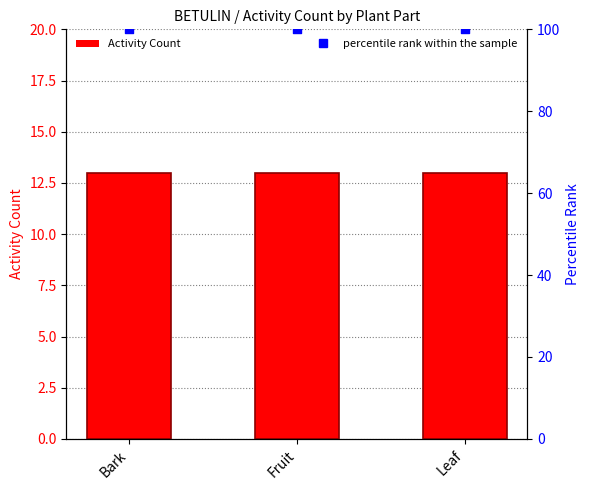

Which series has the largest total across all categories?

percentile rank within the sample